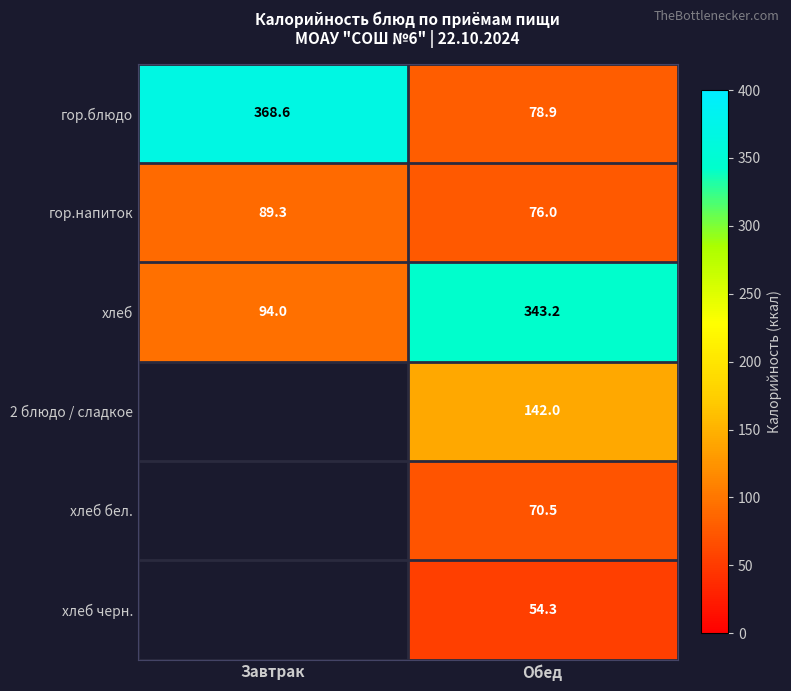

What is the minimum value shown in the chart?

54.3